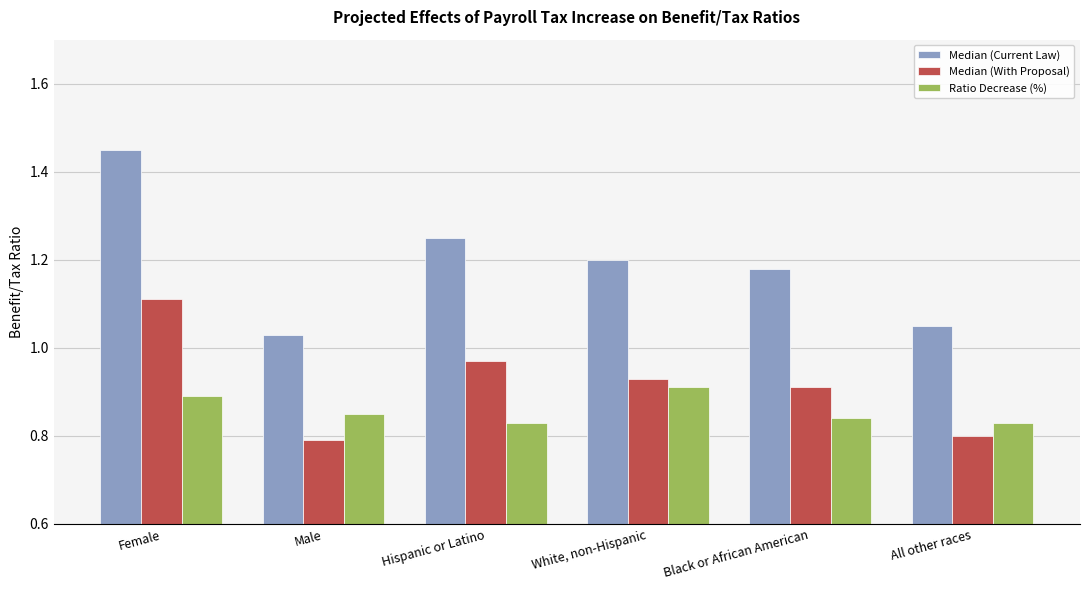

At which category does the chart reach its peak across all series?

Female